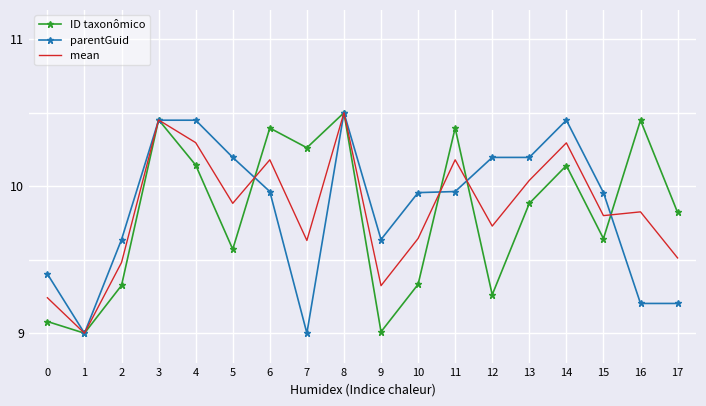

The mean series shows 13.2 at 7. True or false?

False